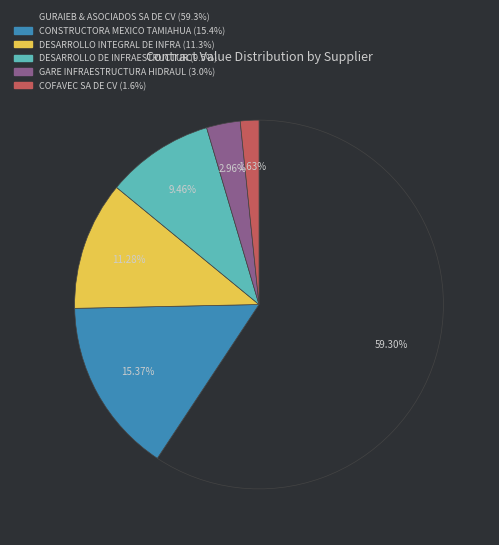

Is there any slice that represents more than half of the pie?

Yes